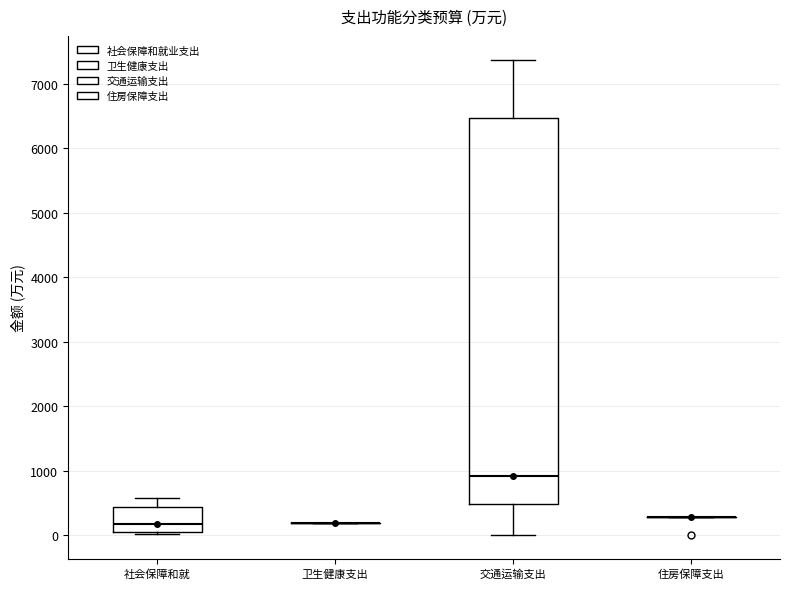

Reading left to right, read every box against the y-axis: the position of its median line, the range the box covers, and the ends of its whiskers. The values are not printed on the chart, so give them approximately, as read against the axis.

社会保障和就: median 200, box 0 to 400, whiskers 0 to 600
卫生健康支出: box collapsed to a line at 200, whiskers 200 to 200
交通运输支出: median 900, box 500 to 6500, whiskers 0 to 7400
住房保障支出: box collapsed to a line at 300, whiskers 300 to 300